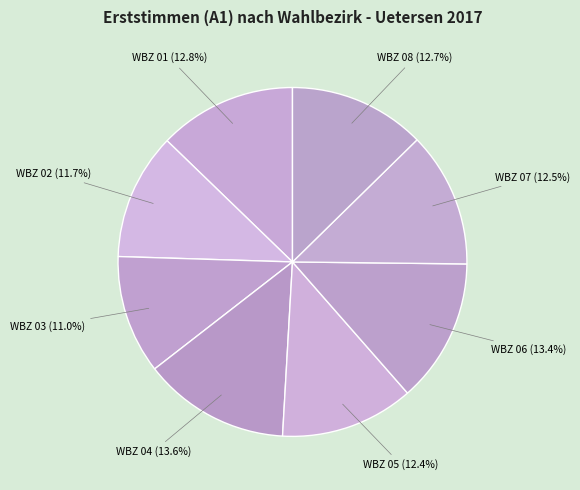

How many segments does this pie chart have?

8